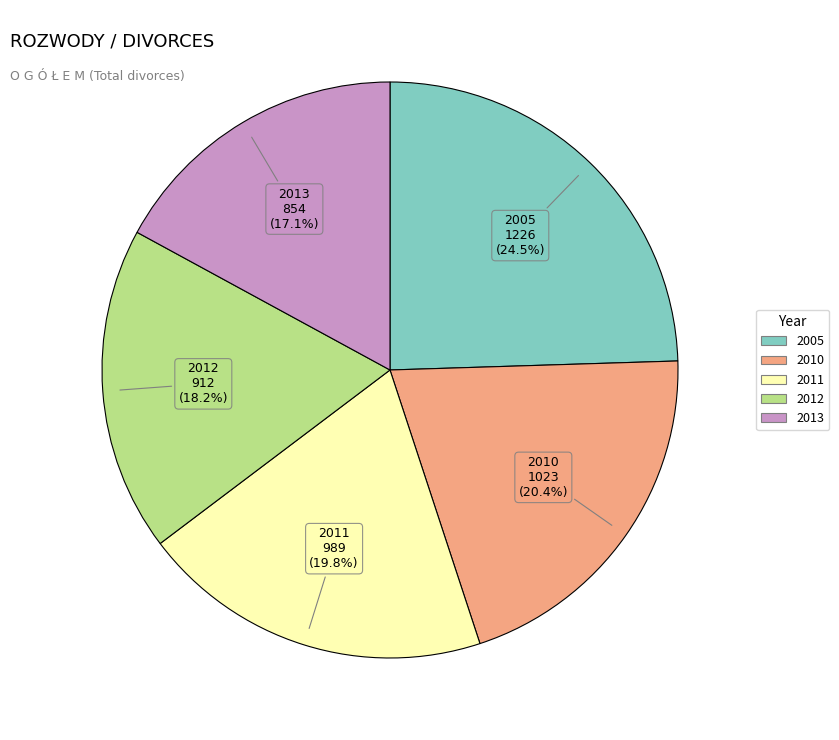

Is there any slice that represents more than half of the pie?

No